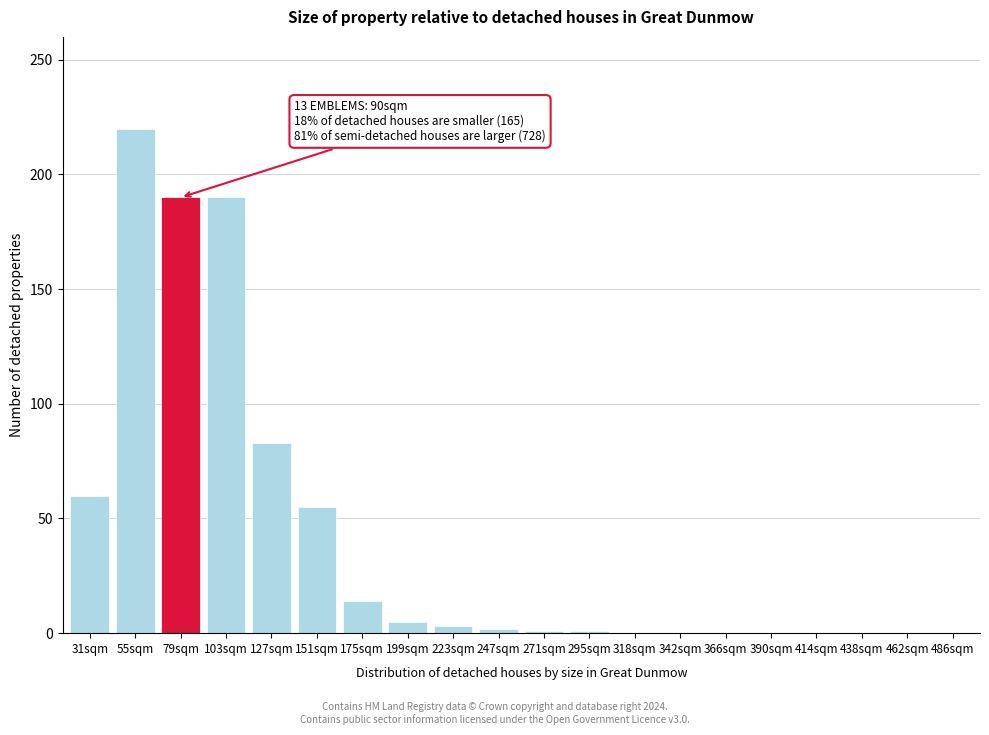

The chart shows a value of 0 at 438sqm. True or false?

True